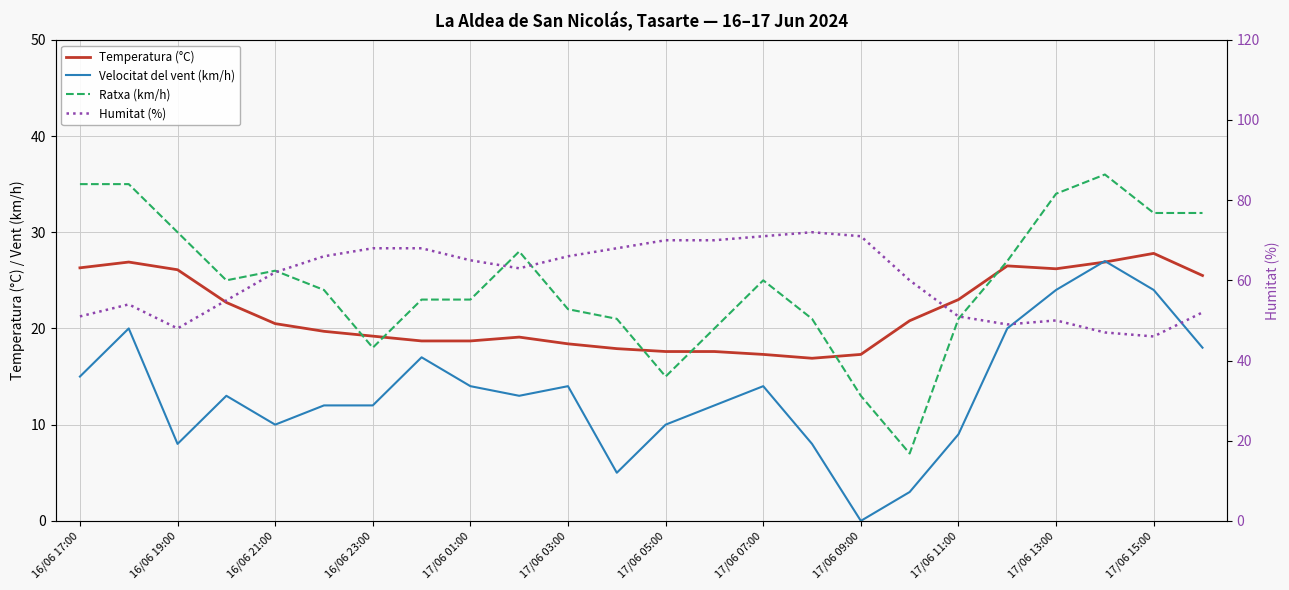

What are all the series names shown in the legend?

Temperatura (°C), Velocitat del vent (km/h), Ratxa (km/h), Humitat (%)